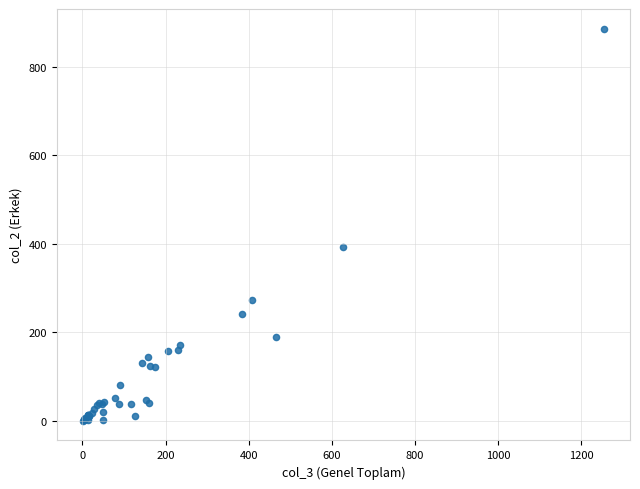

What Y value in the scatter plot is closest to 443?

393